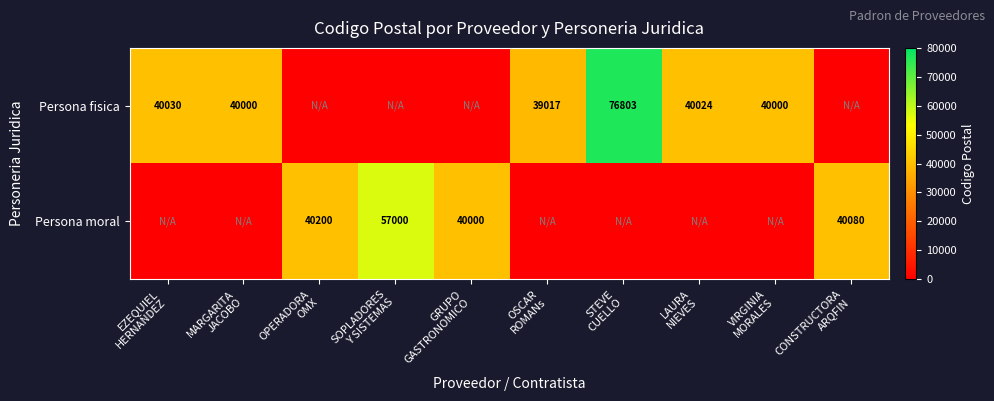

The Persona moral series shows 40080 at CONSTRUCTORA ARQFIN. True or false?

True